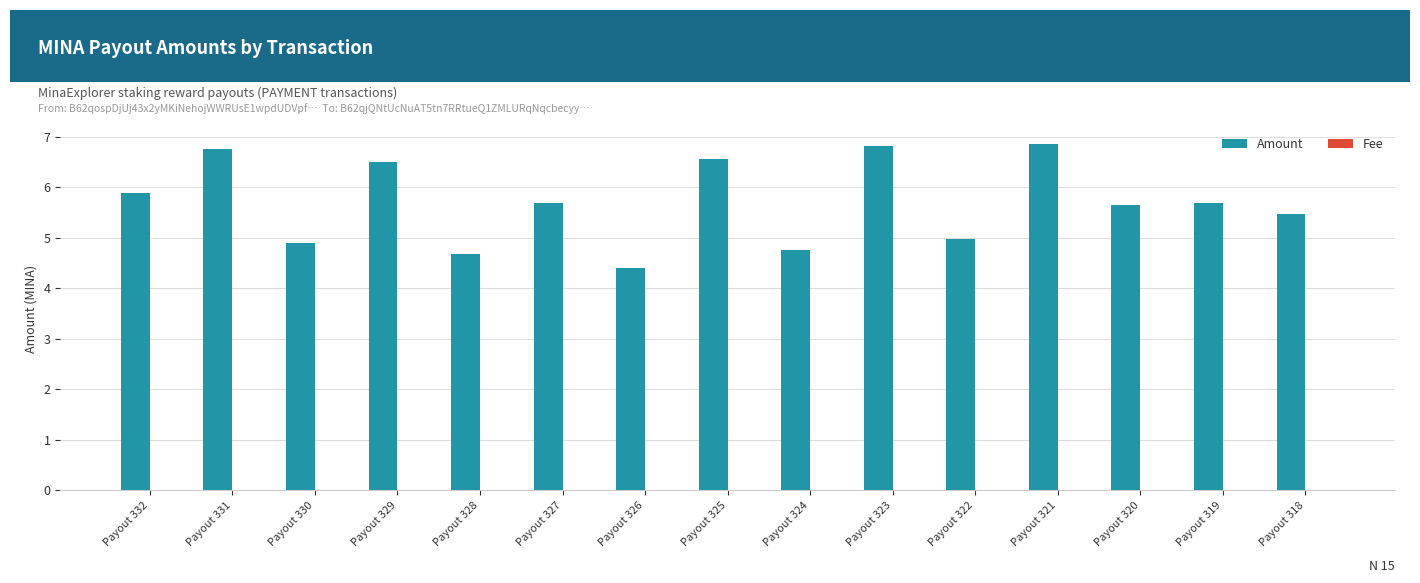

What is the sum of all Amount values?

85.6